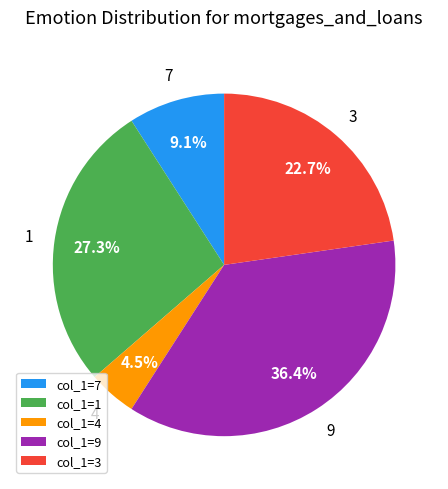

Is there any slice that represents more than half of the pie?

No